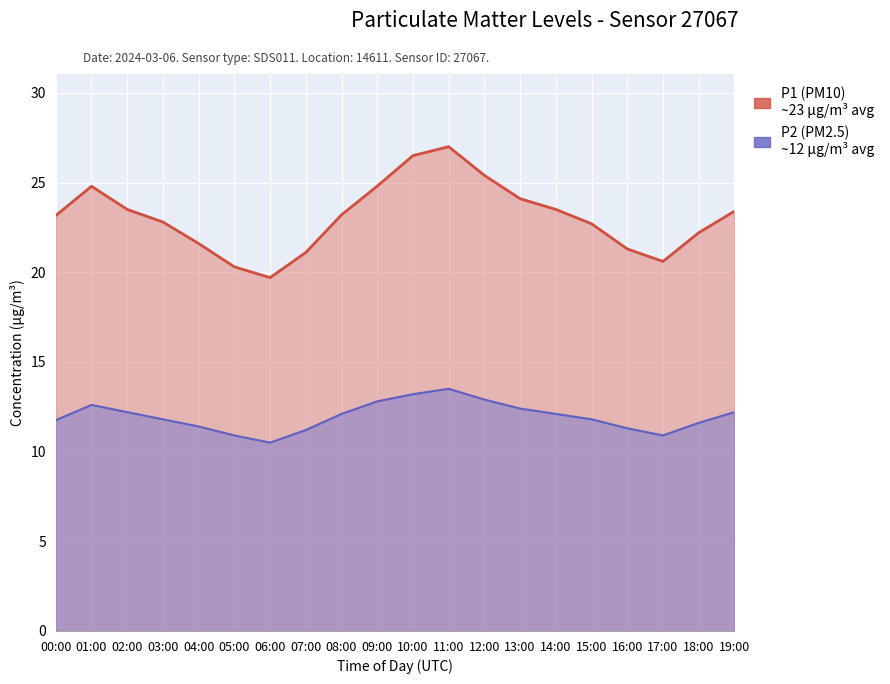

How many lines are shown in the chart?

2